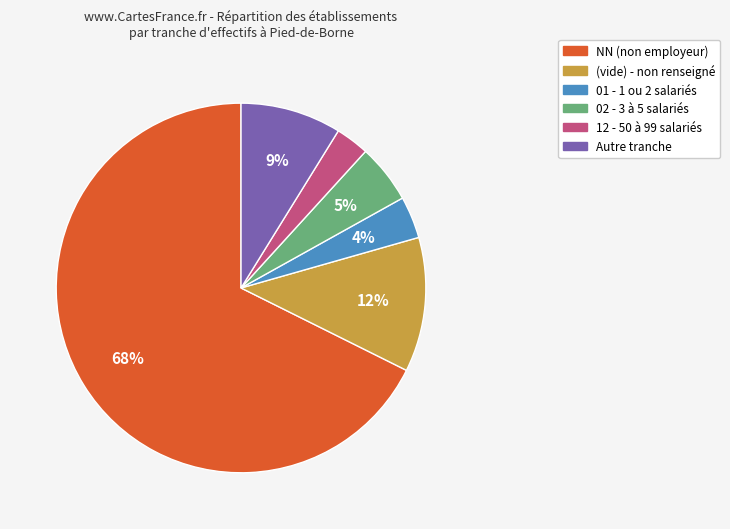

To the nearest percent, what portion does 12 - 50 à 99 salariés represent?

3%